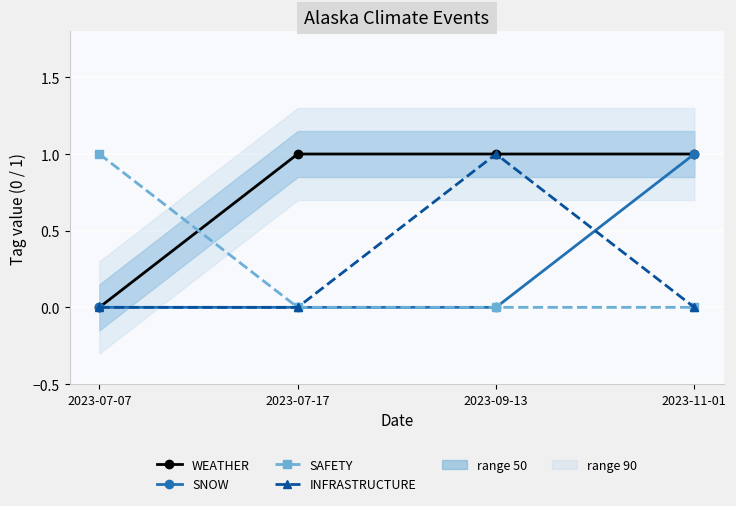

Rank the categories by WEATHER value from highest to lowest.

2023-07-17, 2023-09-13, 2023-11-01, 2023-07-07